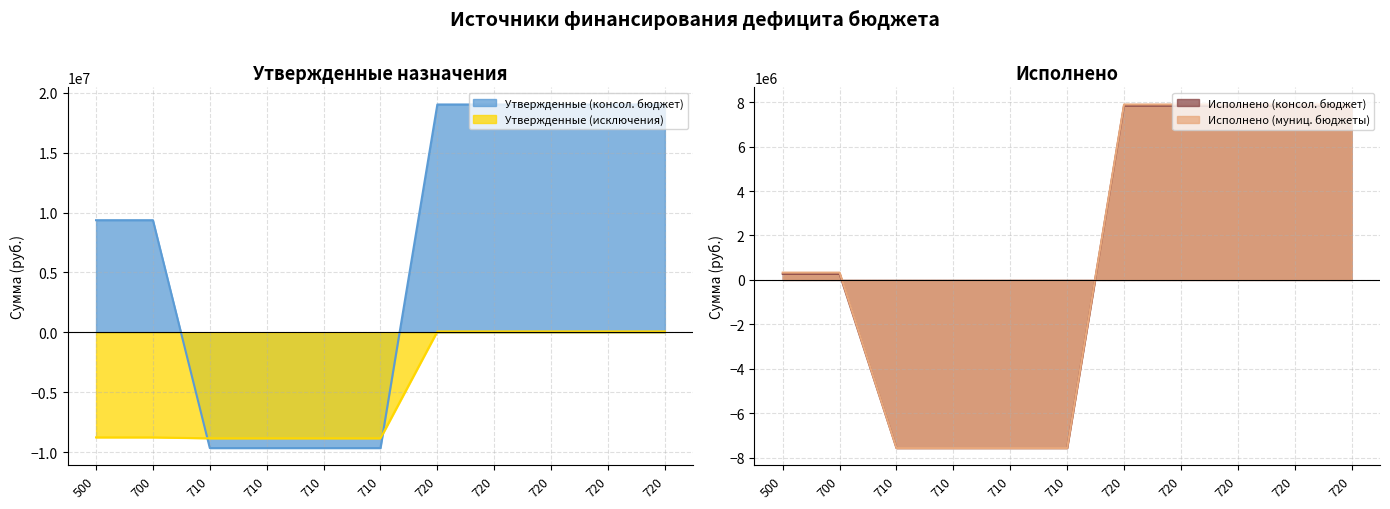

Reading left to right, what are all the values shown in this chart?

Утвержденные (консол. бюджет): 500=9364700.0	700=9364700.0	710=-9662300.0	710=-9662300.0	710=-9662300.0	710=-9662300.0	720=19027000.0	720=19027000.0	720=19027000.0	720=19027000.0	720=19027000.0
Утвержденные (исключения): 500=-8772900.0	700=-8772900.0	710=-8849300.0	710=-8849300.0	710=-8849300.0	710=-8849300.0	720=76400.0	720=76400.0	720=76400.0	720=76400.0	720=76400.0
Исполнено (консол. бюджет): 500=273811.6	700=273811.6	710=-7567023.1	710=-7567023.1	710=-7567023.1	710=-7567023.1	720=7840834.7	720=7840834.7	720=7840834.7	720=7840834.7	720=7840834.7
Исполнено (муниц. бюджеты): 500=329511.6	700=329511.6	710=-7567023.1	710=-7567023.1	710=-7567023.1	710=-7567023.1	720=7896534.7	720=7896534.7	720=7896534.7	720=7896534.7	720=7896534.7